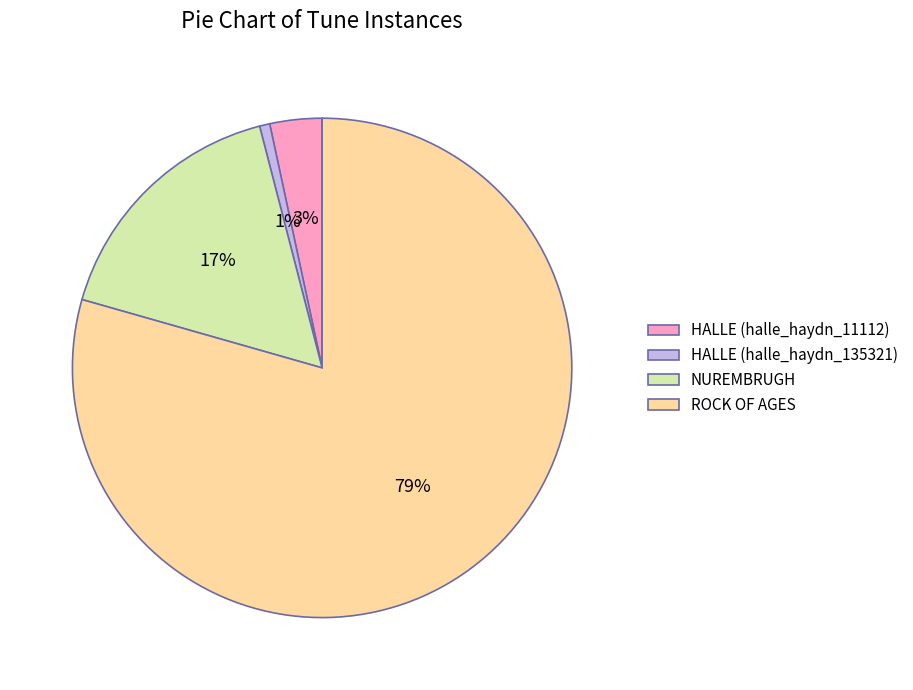

Which slice is the largest?

ROCK OF AGES